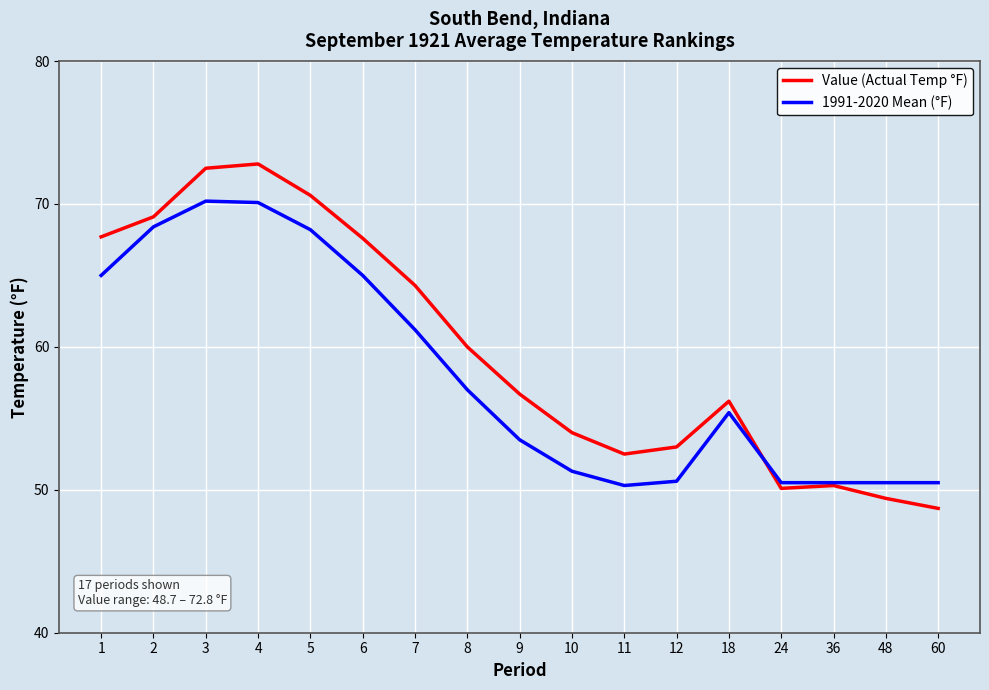

Does the chart display data point markers on the line(s)?

No